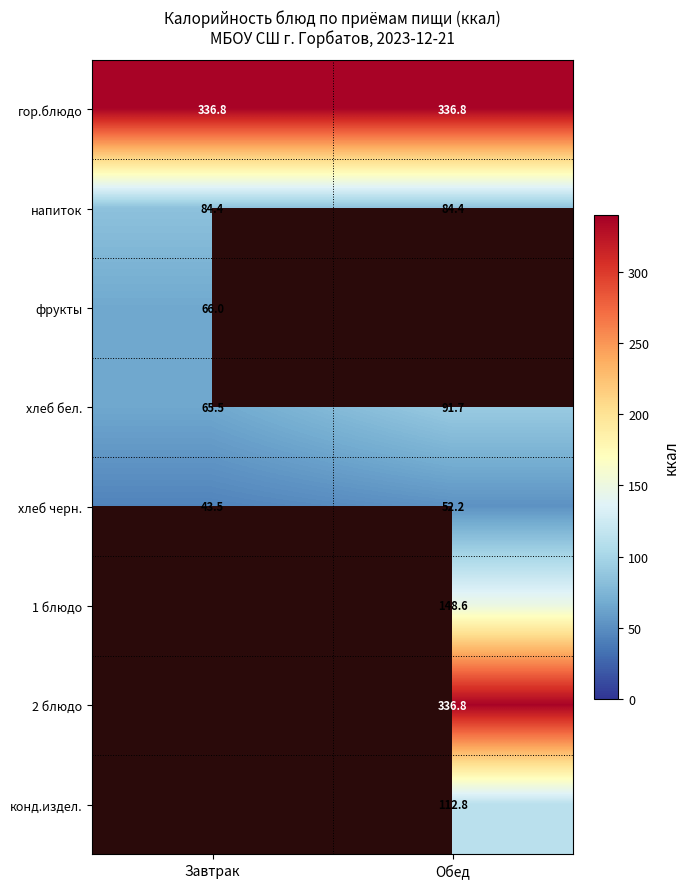

Which has a higher value, Обед or Завтрак?

Обед